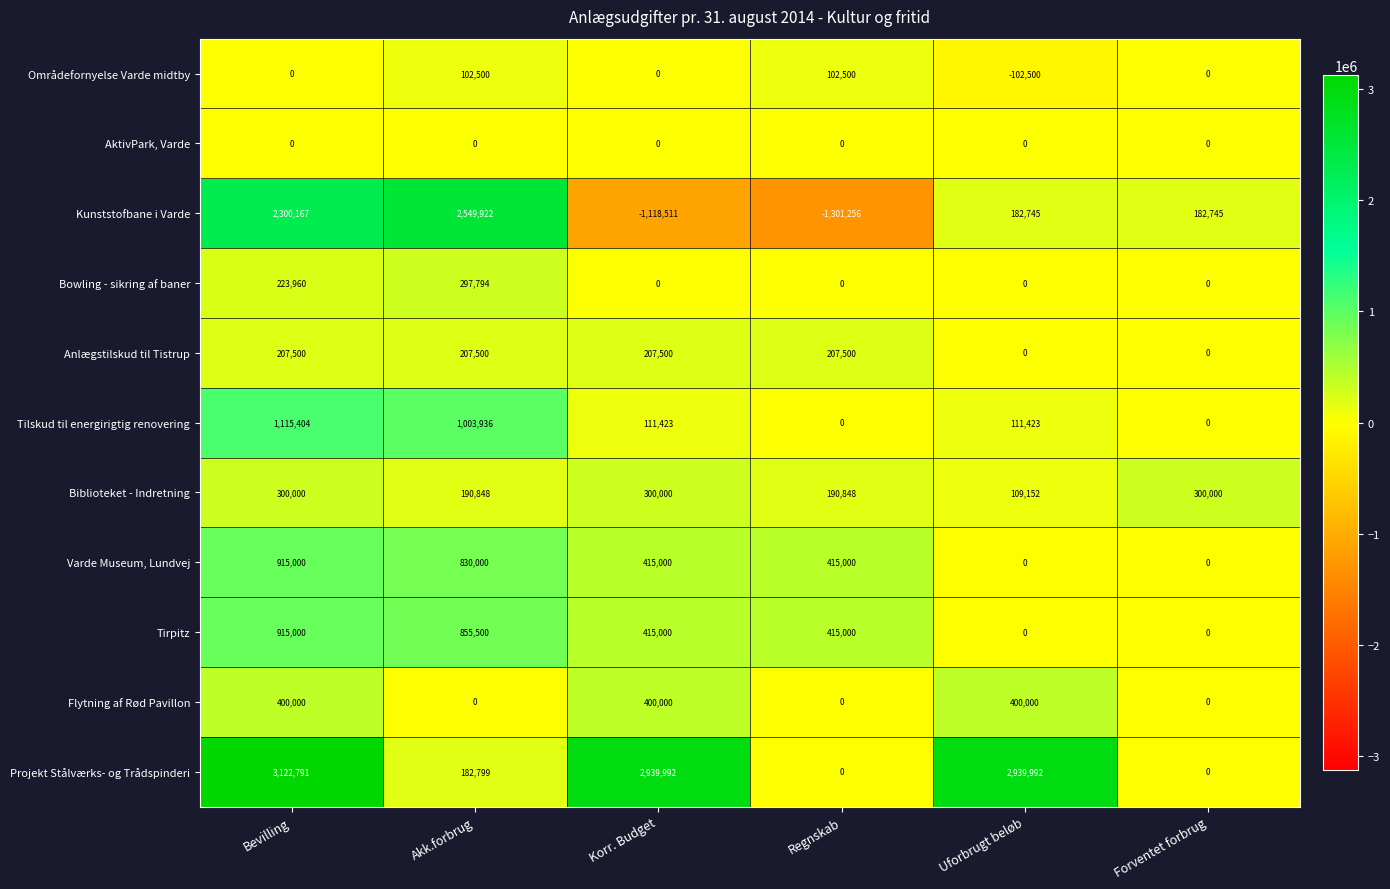

What is the difference between the maximum and minimum values in the Bowling - sikring af baner series?

297794